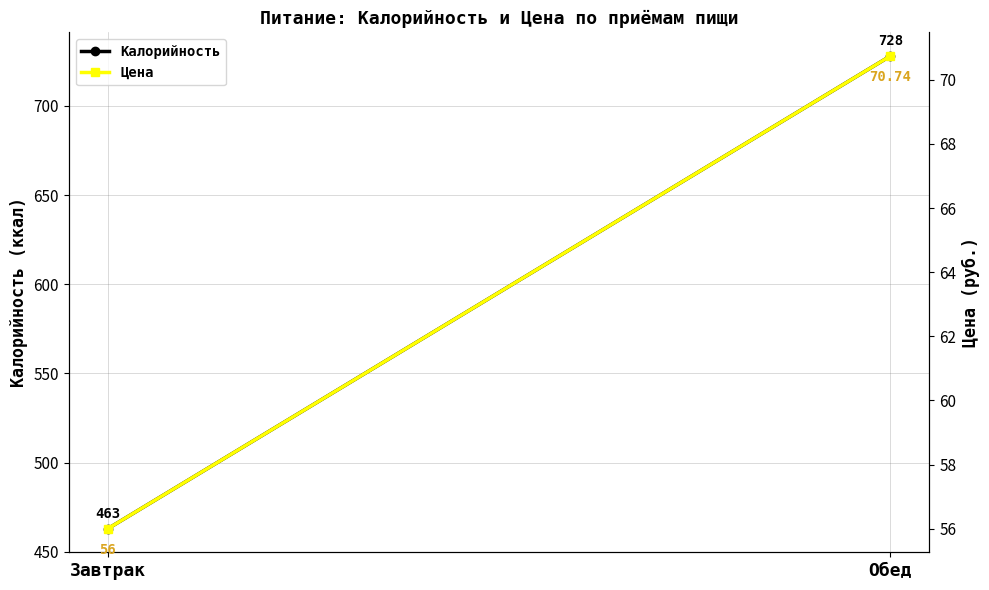

Read the Цена value at Завтрак.

56.0